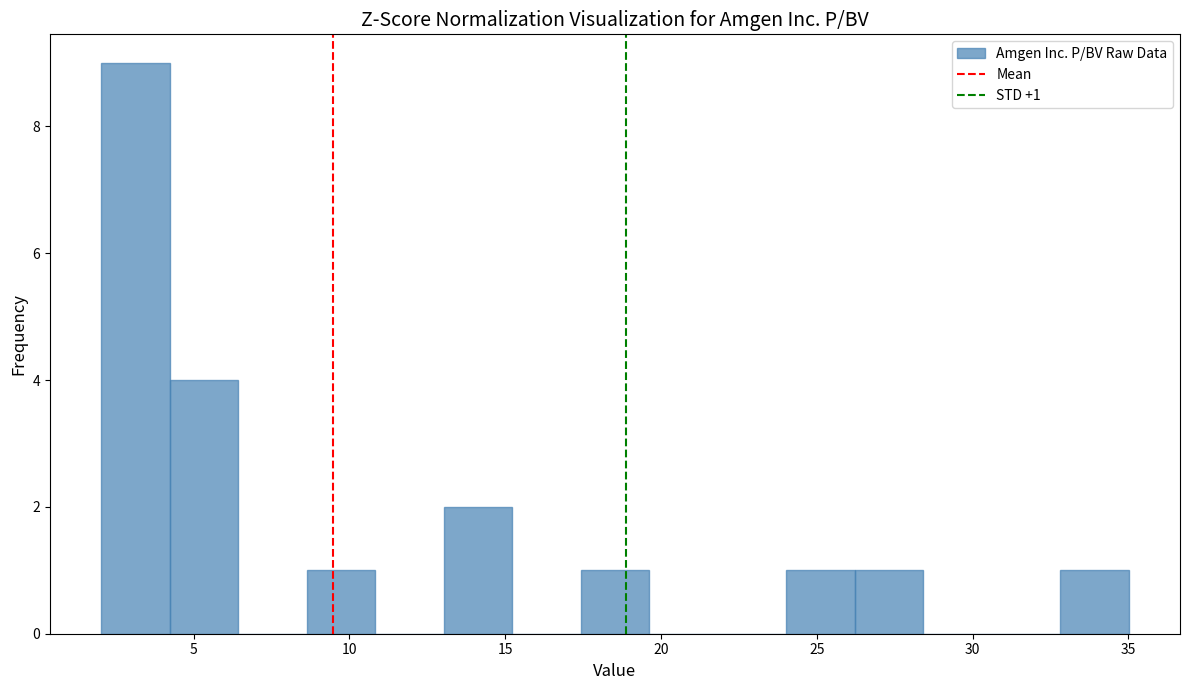

Over which range of the x-axis is the bar tallest?

2.0 to 4.0